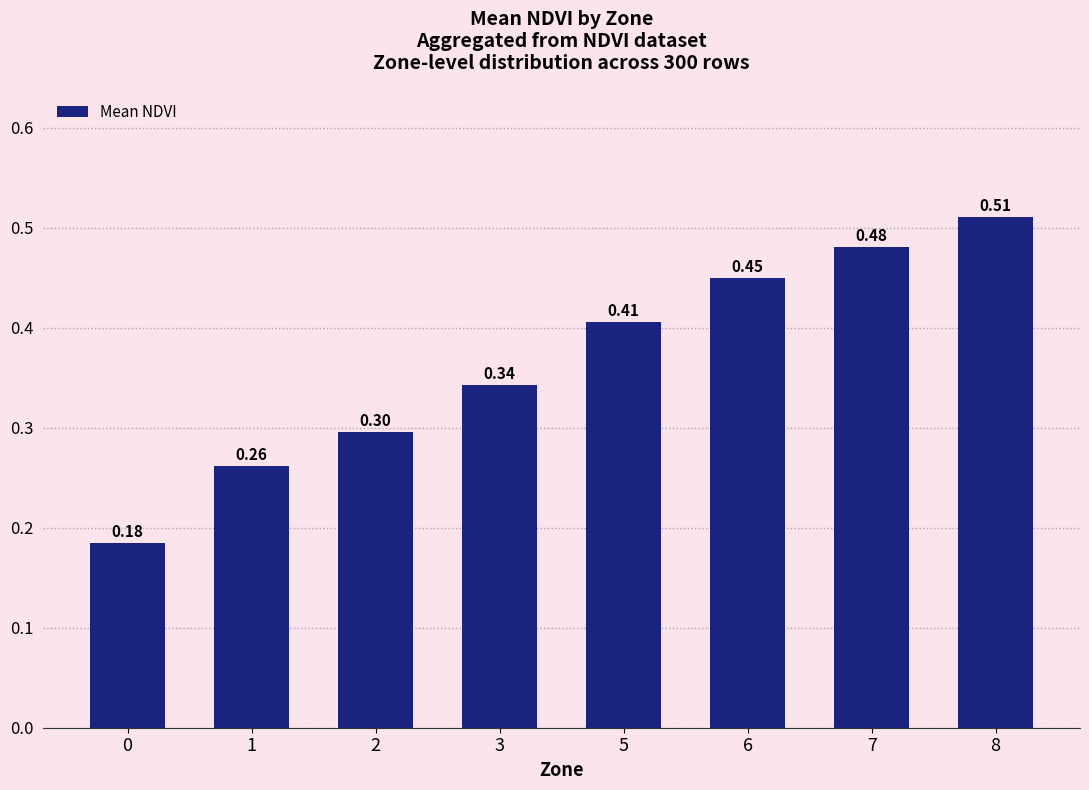

What is the difference between the maximum and minimum values?

0.3